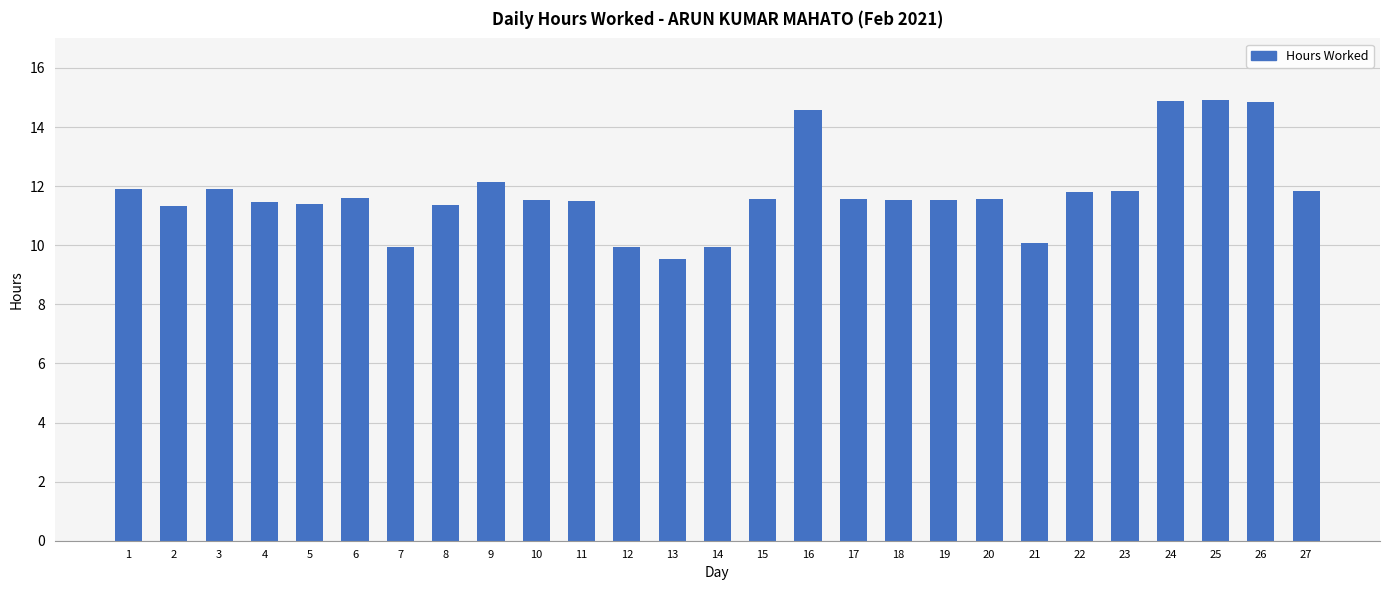

What is the average value?

11.8